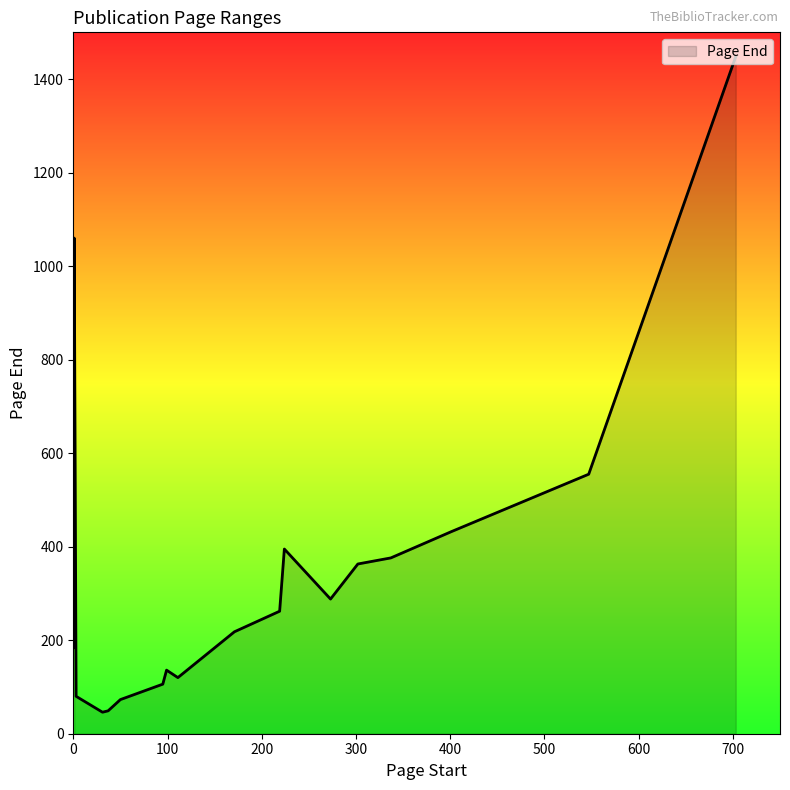

What is the change in value from 302 to 3?

-283